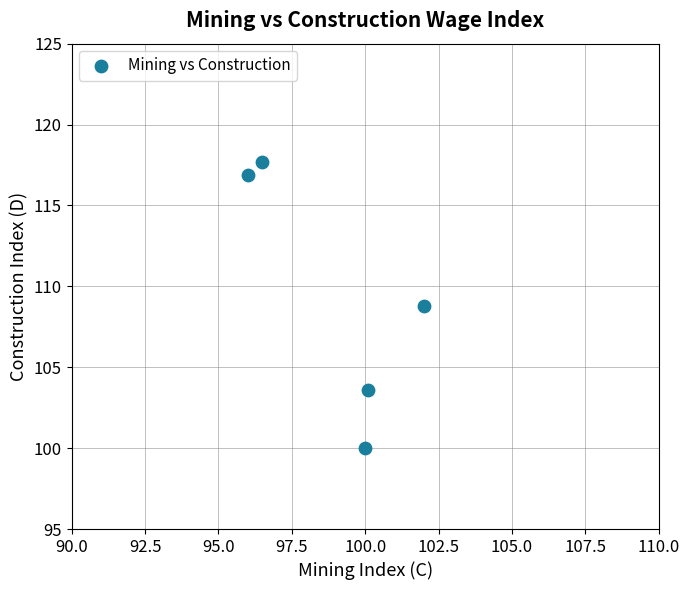

What is the average X value?

98.9